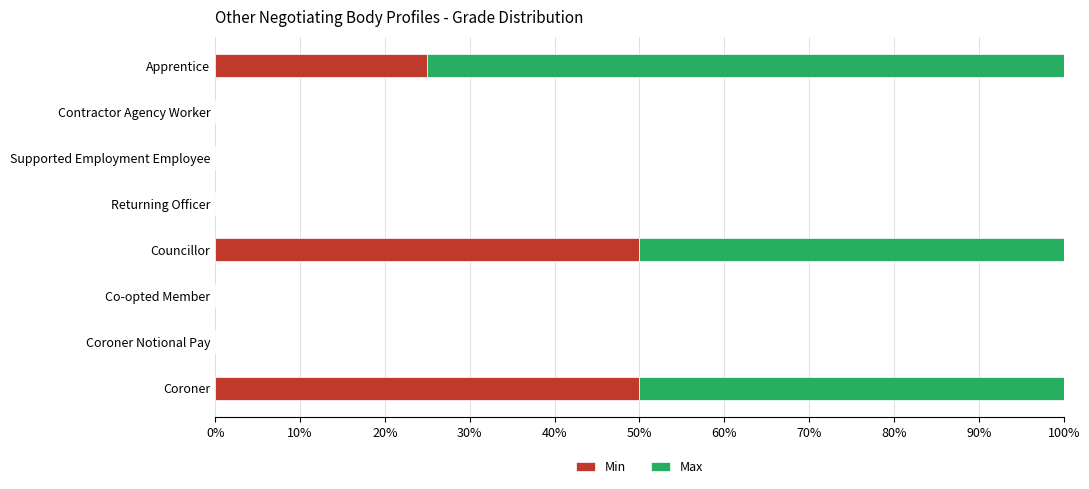

What is the highest value of the Min series?

50